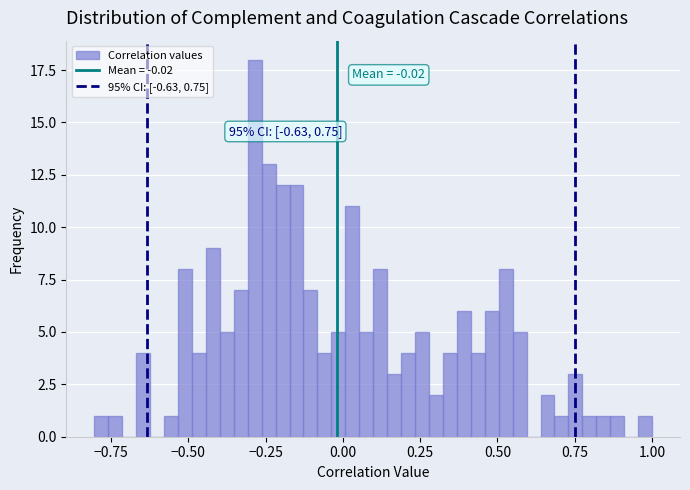

Around what value on the x-axis is the tallest bar? Give the approximate position of its centre, as read against the axis.

-0.30